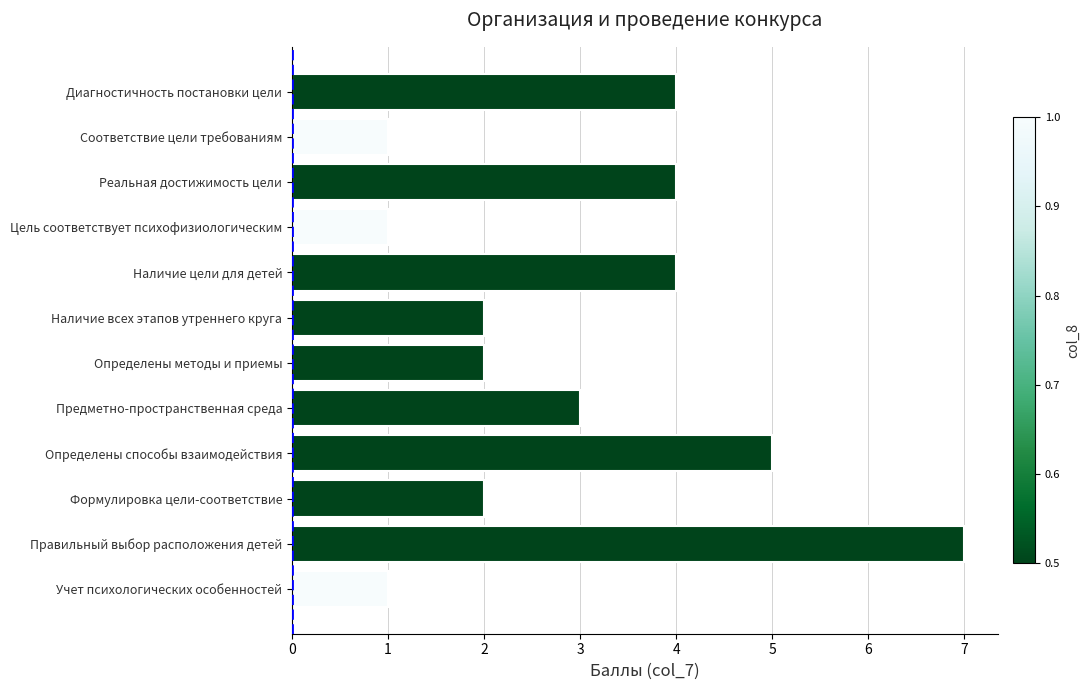

Is it true that the value at Определены методы и приемы is 3?

False